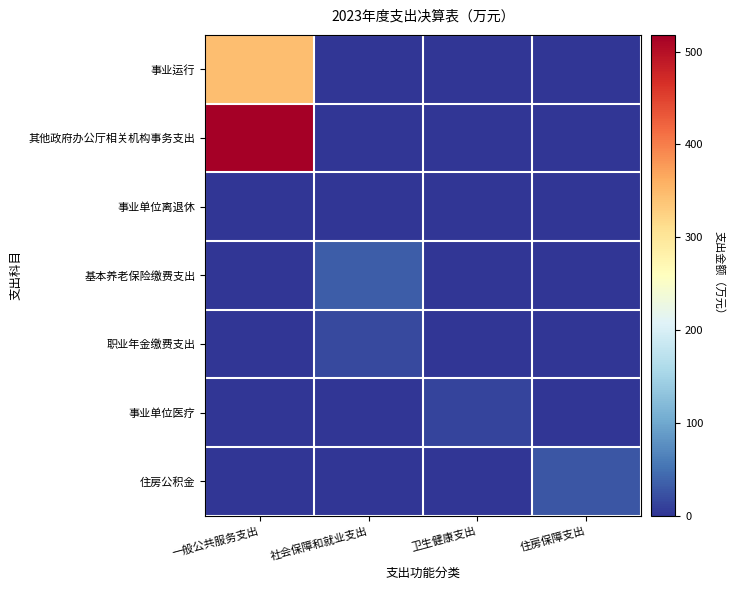

At how many categories does at least one series exceed 20?

3